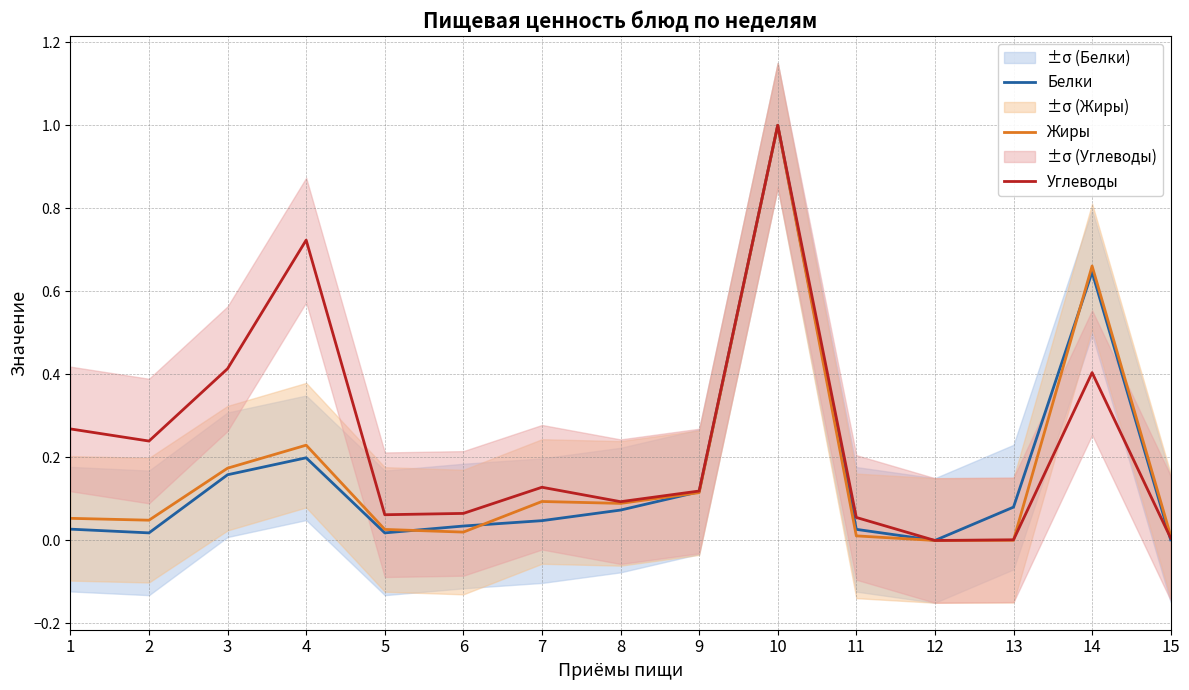

Reading left to right, transcribe all the data shown in this chart.

Белки: 1=0.0	2=0.0	3=0.2	4=0.2	5=0.0	6=0.0	7=0.0	8=0.1	9=0.1	10=1.0	11=0.0	12=0.0	13=0.1	14=0.6	15=0.0
Жиры: 1=0.1	2=0.0	3=0.2	4=0.2	5=0.0	6=0.0	7=0.1	8=0.1	9=0.1	10=1.0	11=0.0	12=0.0	13=0.0	14=0.7	15=0.0
Углеводы: 1=0.3	2=0.2	3=0.4	4=0.7	5=0.1	6=0.1	7=0.1	8=0.1	9=0.1	10=1.0	11=0.1	12=0.0	13=0.0	14=0.4	15=0.0